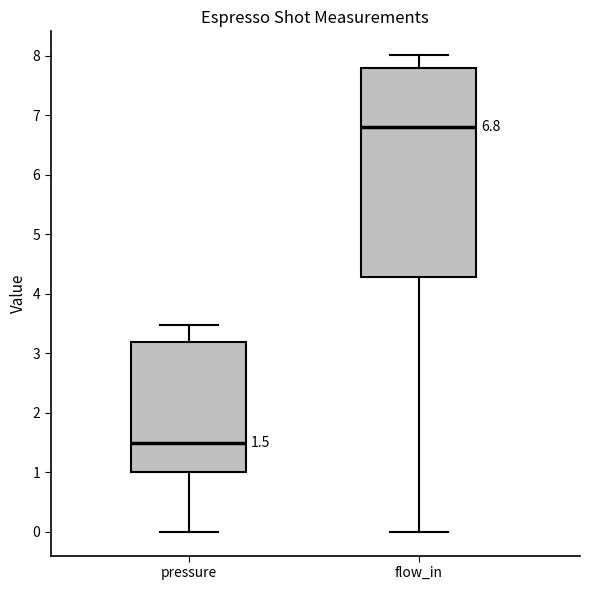

Which box has the lowest median line?

pressure